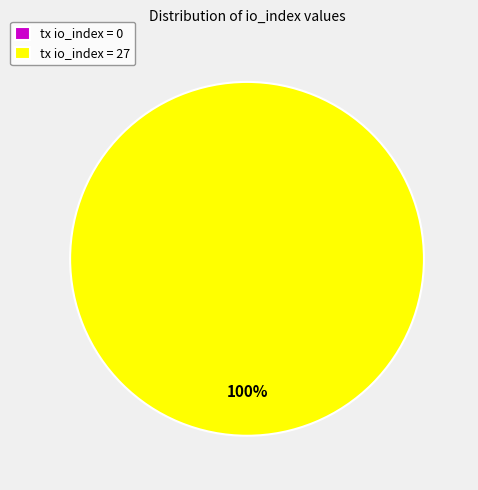

The tx_index_27 slice represents 91% of the pie. True or false?

False